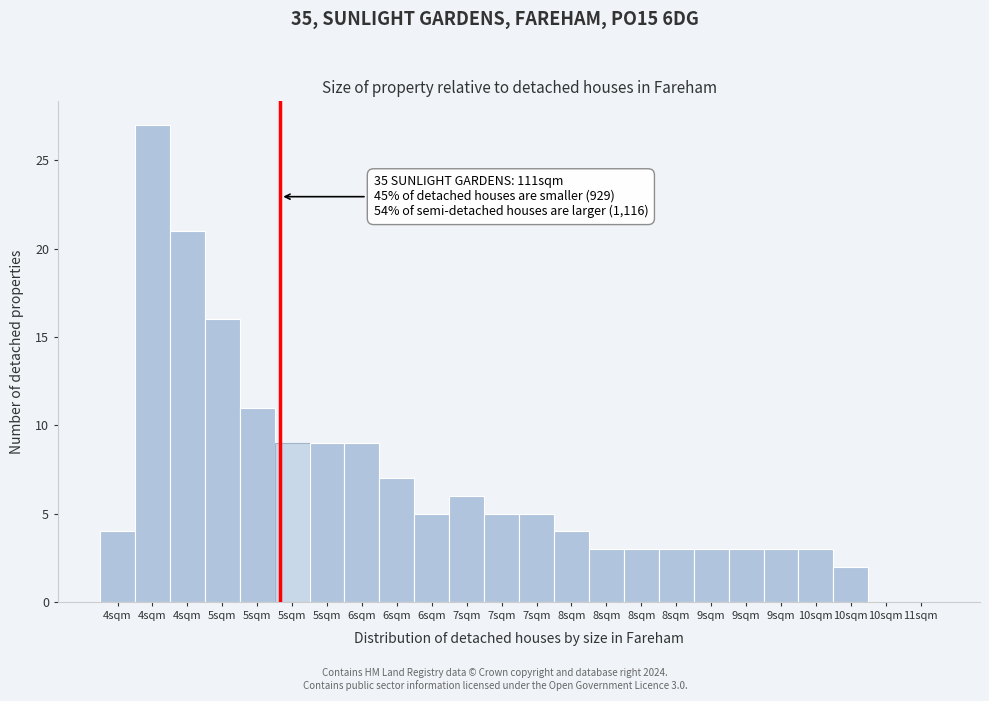

How many categories are shown in the chart?

24